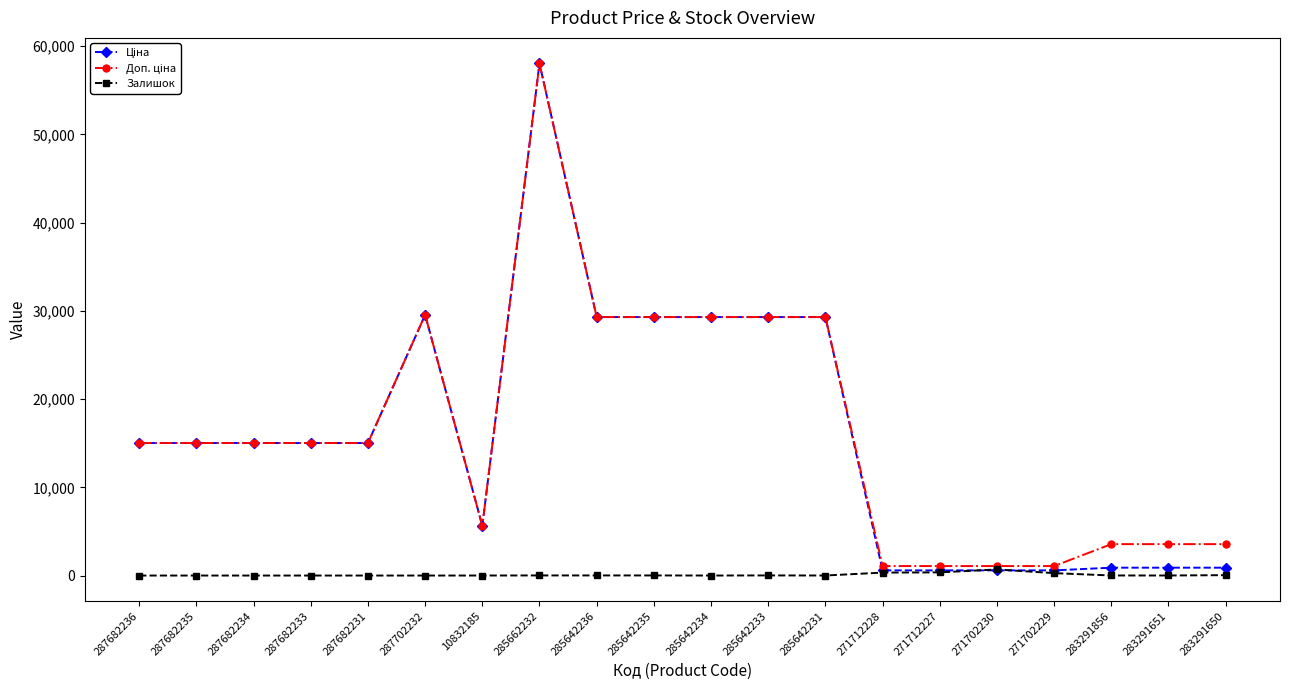

What is the total value across all series at 287682236?

30038.4